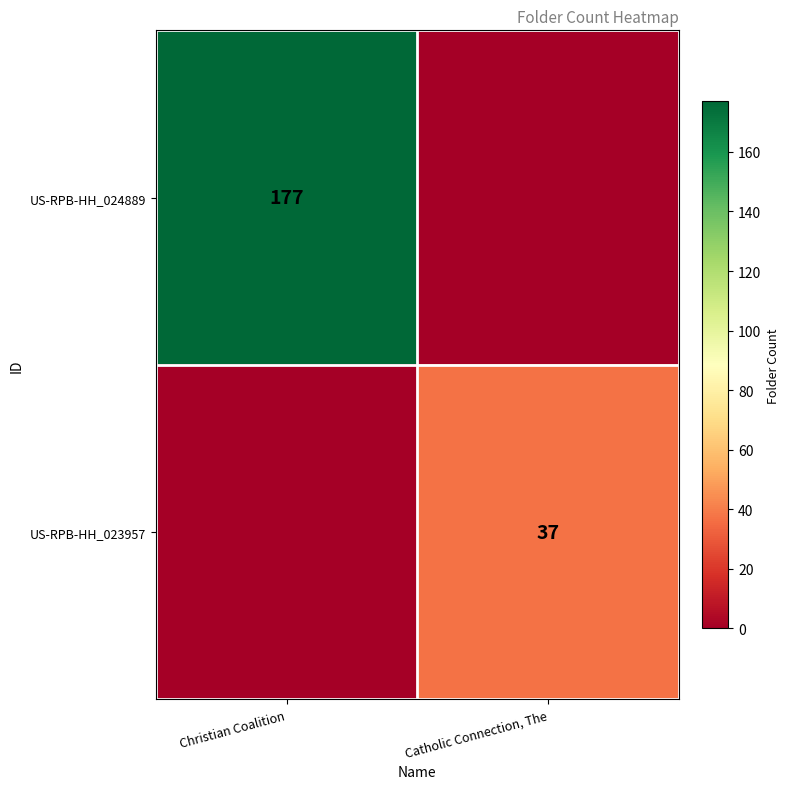

What is the spread (max minus min) of values at Catholic Connection, The?

37